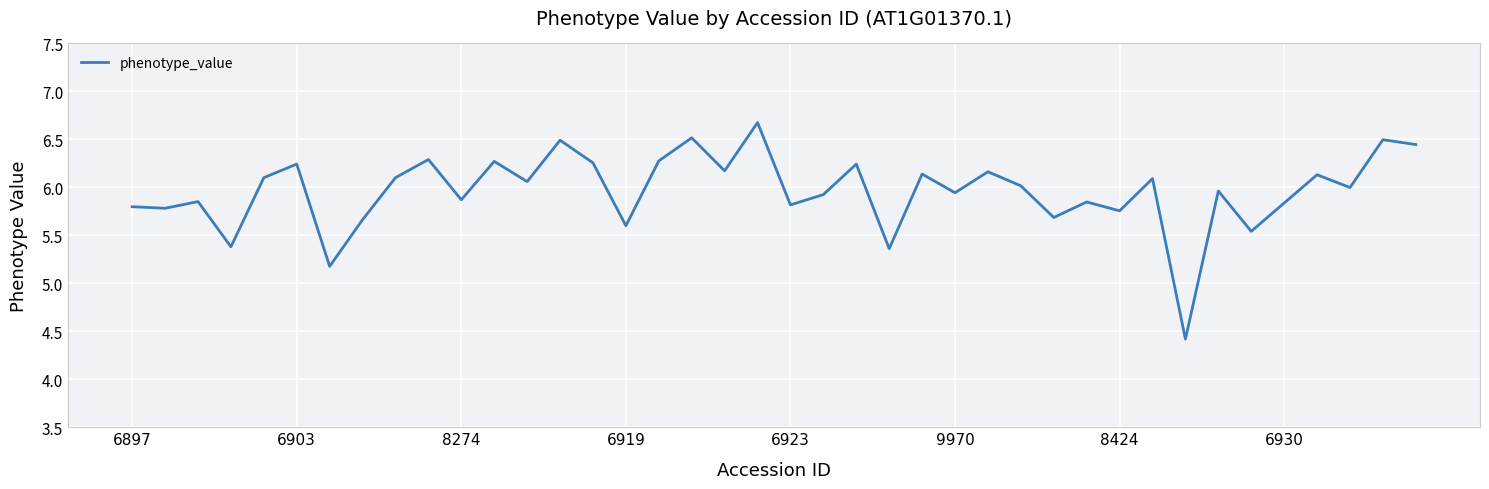

What is the greatest value displayed?

6.7